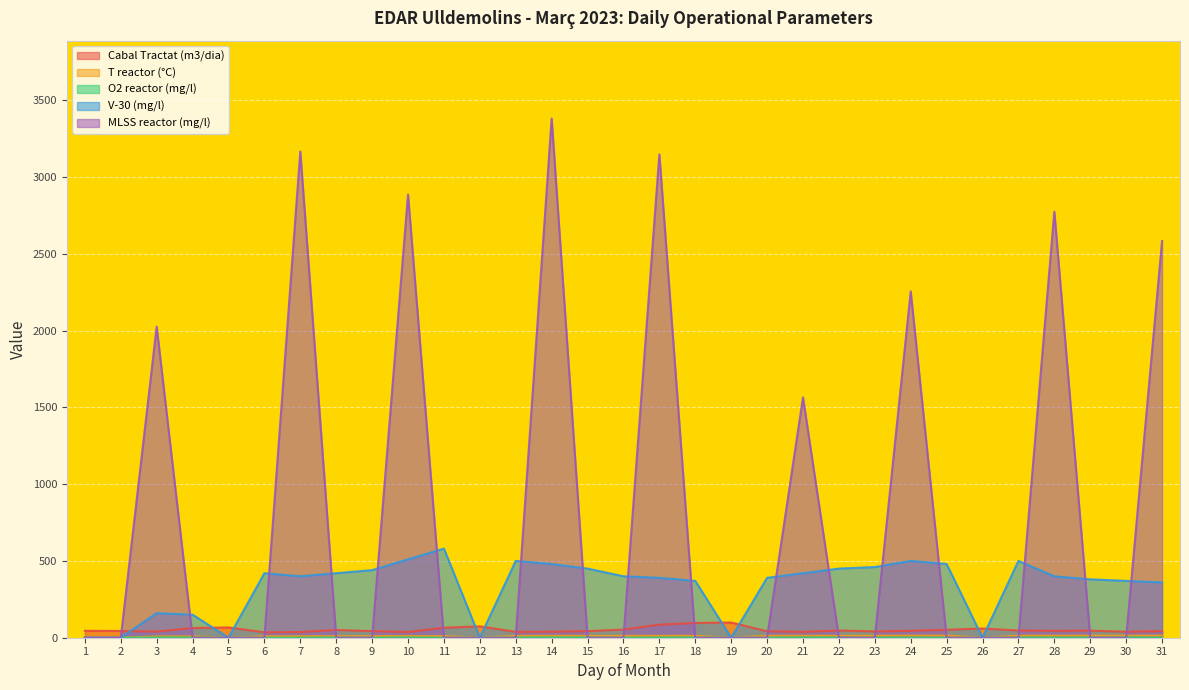

What is the difference between the highest and lowest values at 11?

580.0